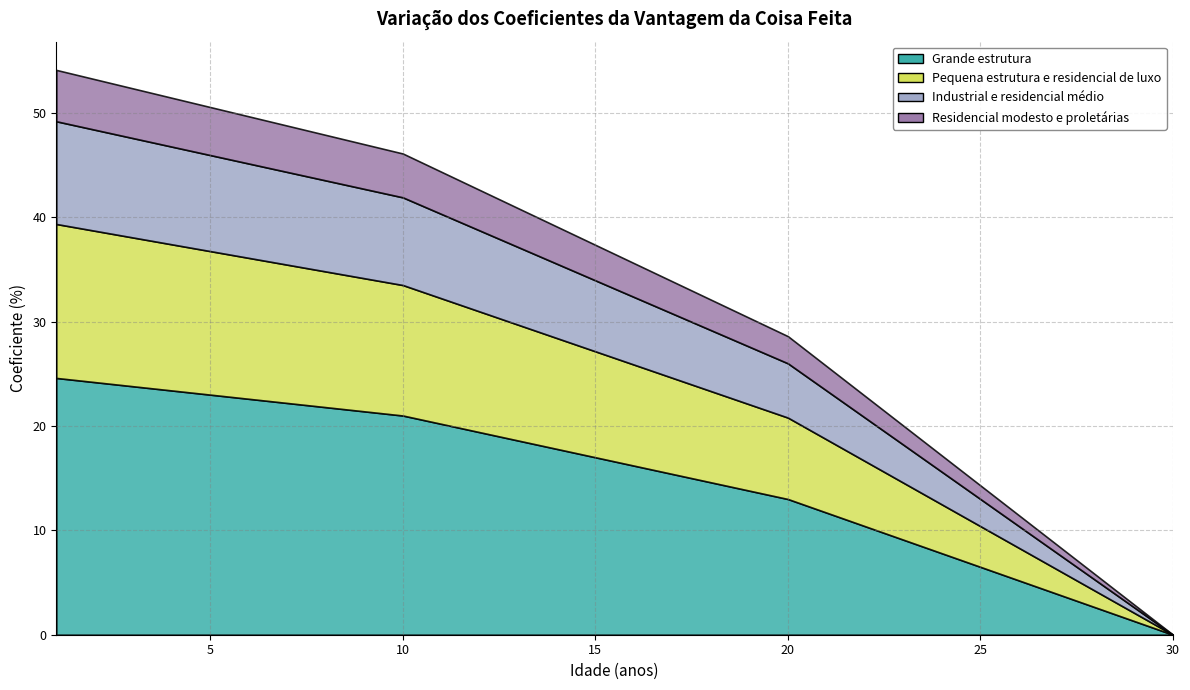

At which label does Industrial e residencial médio first exceed 6?

1